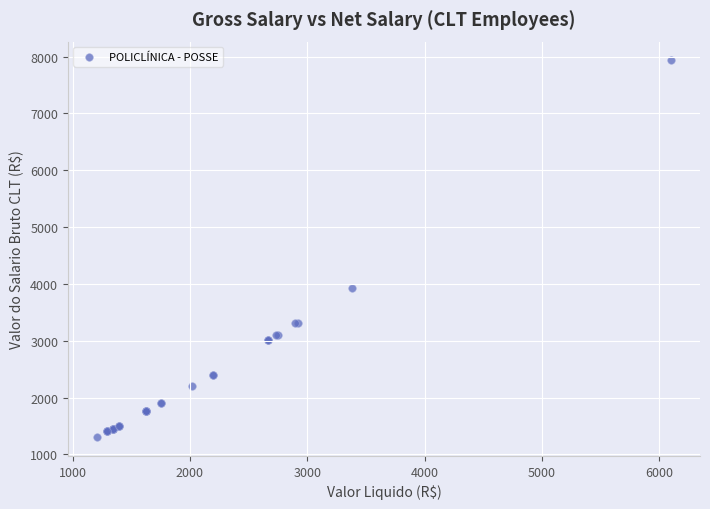

What Y value in the scatter plot is closest to 4619?

3936.0